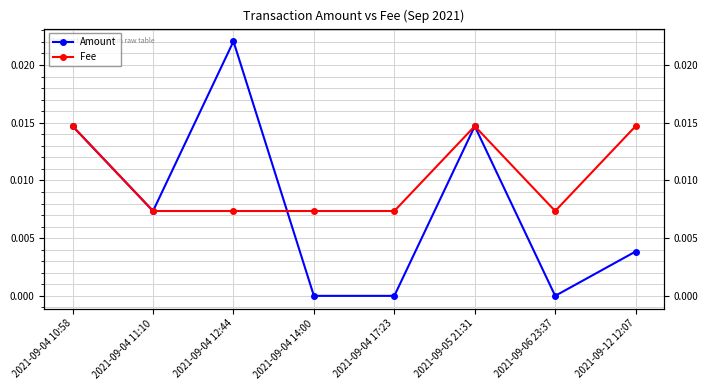

Which series has the largest total across all categories?

Fee